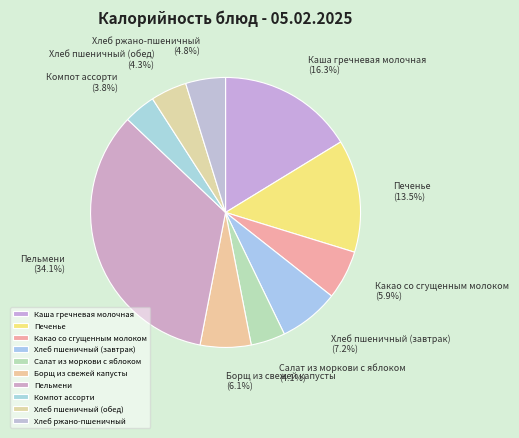

Which category has the biggest portion of the pie?

Пельмени